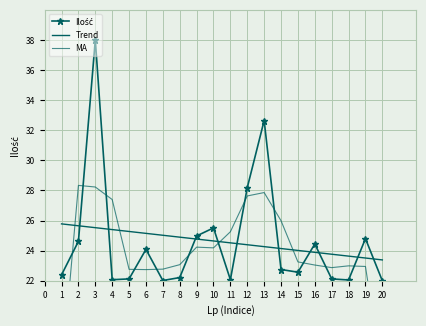

The value of Ilość at 6 is 37.3. True or false?

False